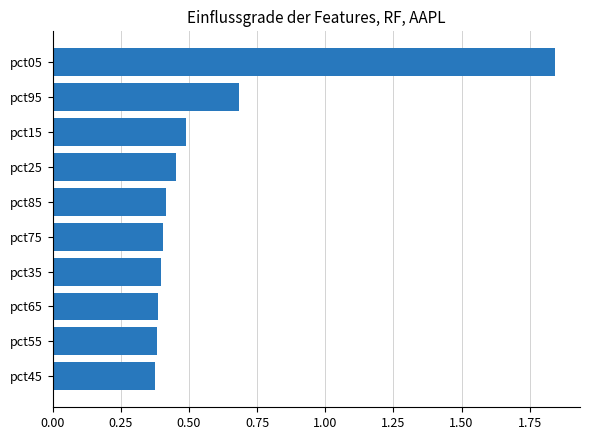

At which label is the value closest to 1?

pct95